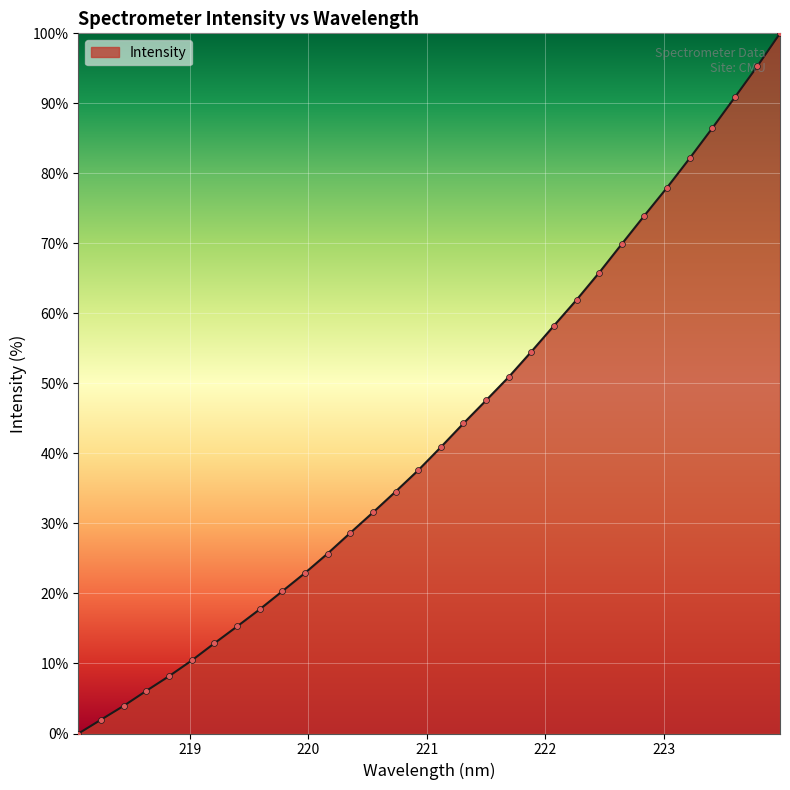

What is the difference between the maximum and minimum values?

100.0